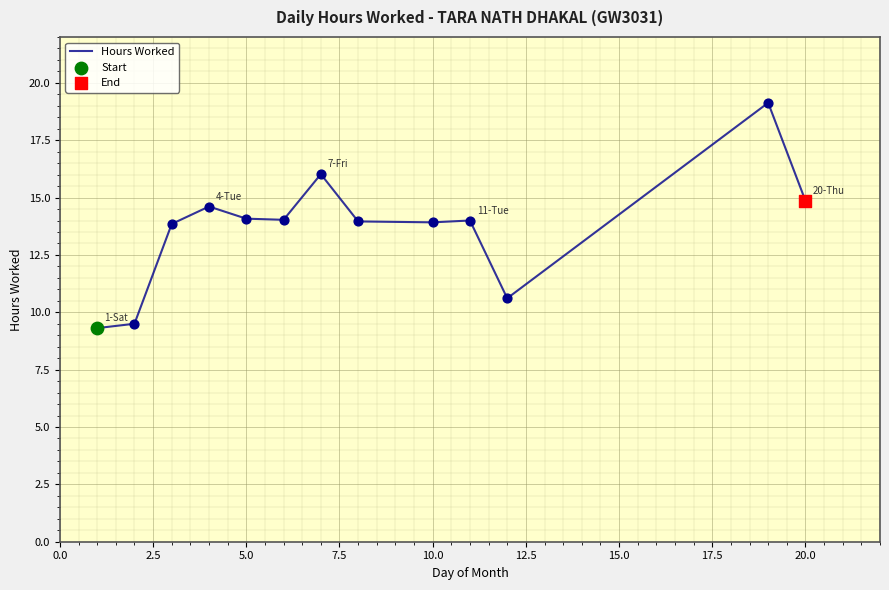

What is the difference between the maximum and minimum values?

9.8